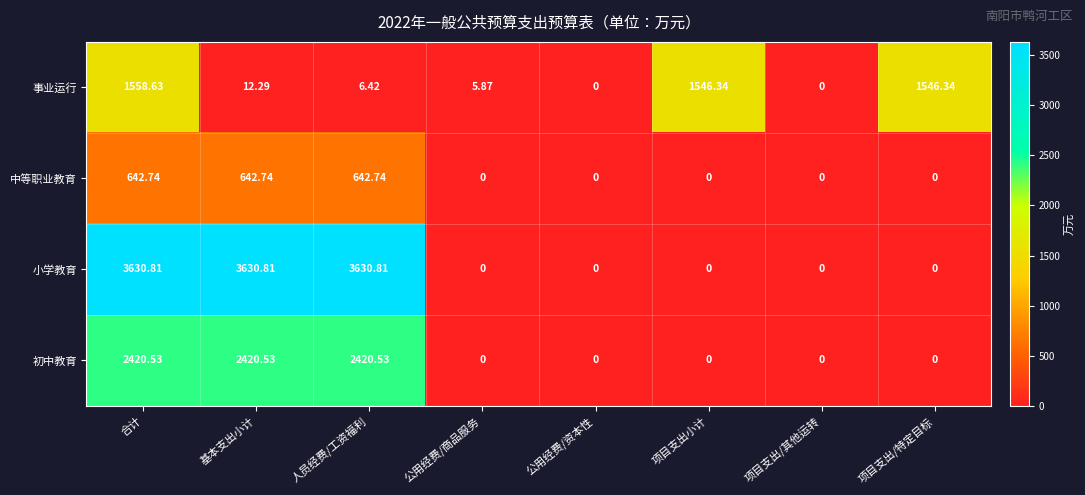

List the series in order of their peak value, highest first.

小学教育, 初中教育, 事业运行, 中等职业教育